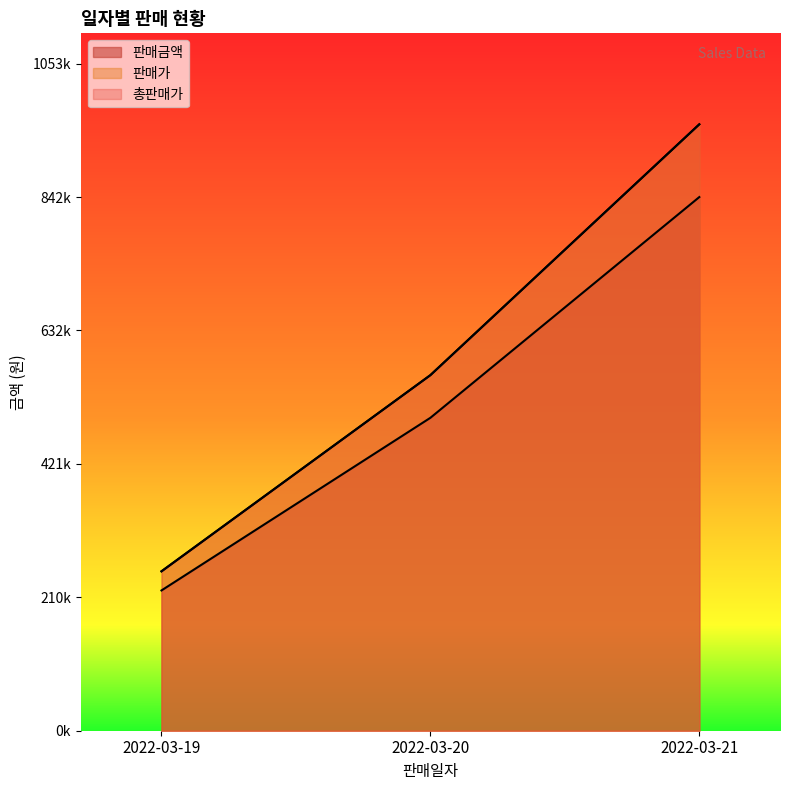

List the series in order of their peak value, highest first.

판매가, 총판매가, 판매금액